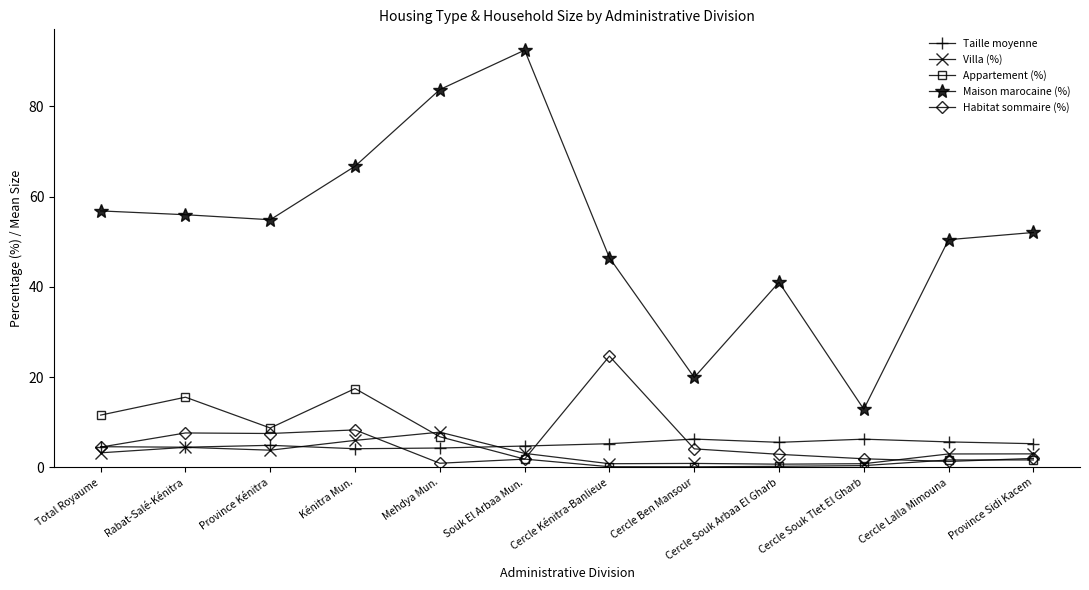

Count the number of categories in the chart.

12